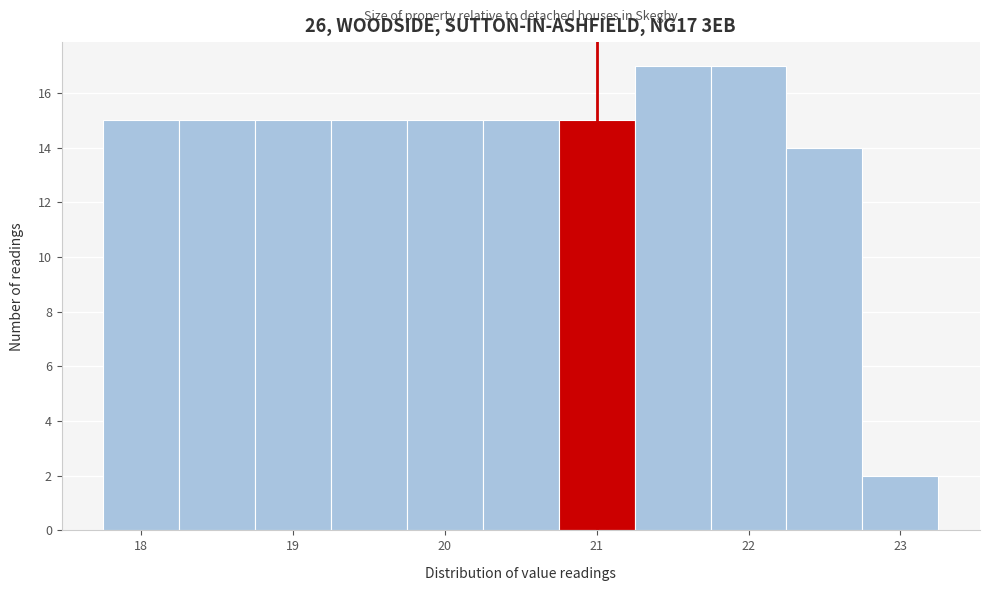

Reading left to right, transcribe this chart: for each bar, give the range it covers on the x-axis and its height. Neither the bar edges nor the heights are printed on the chart, so give them approximately, as read against the axes.

17.75 to 18.25: 15
18.25 to 18.75: 15
18.75 to 19.25: 15
19.25 to 19.75: 15
19.75 to 20.25: 15
20.25 to 20.75: 15
20.75 to 21.25: 15
21.25 to 21.75: 17
21.75 to 22.25: 17
22.25 to 22.75: 14
22.75 to 23.25: 2